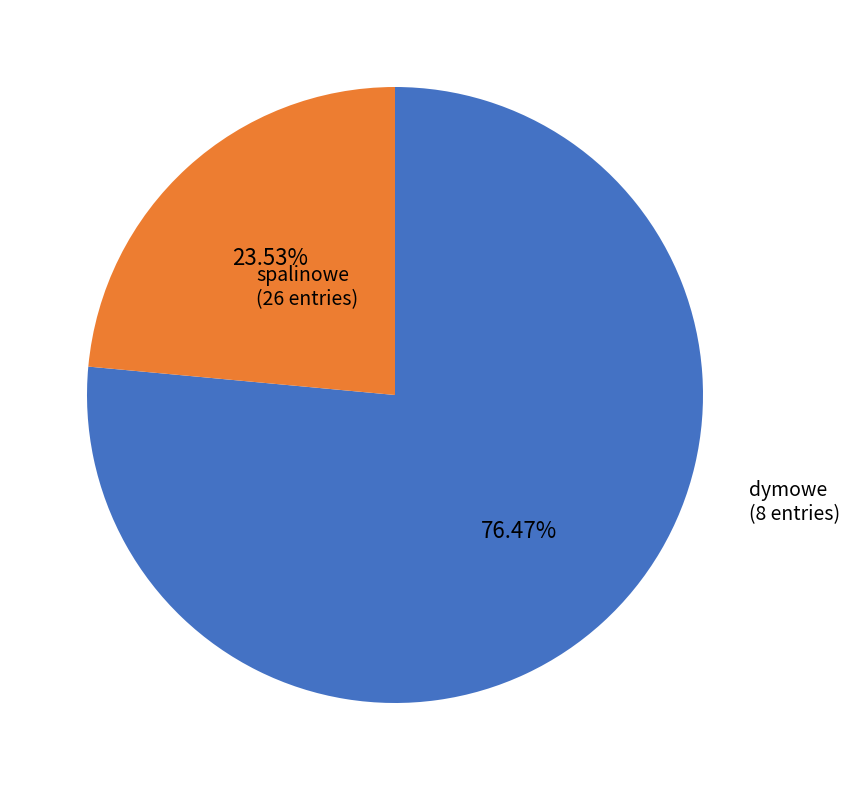

Does any single category account for the majority?

Yes